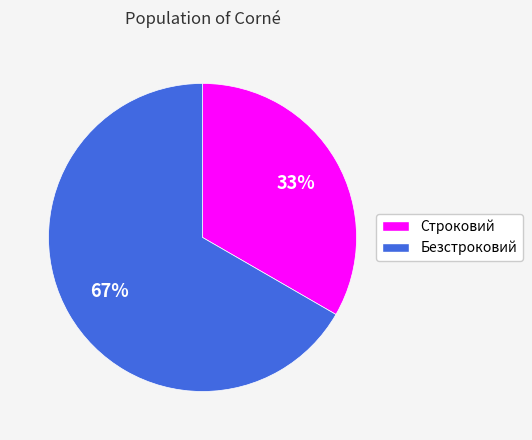

To the nearest percent, what percentage of the pie is Строковий?

33%